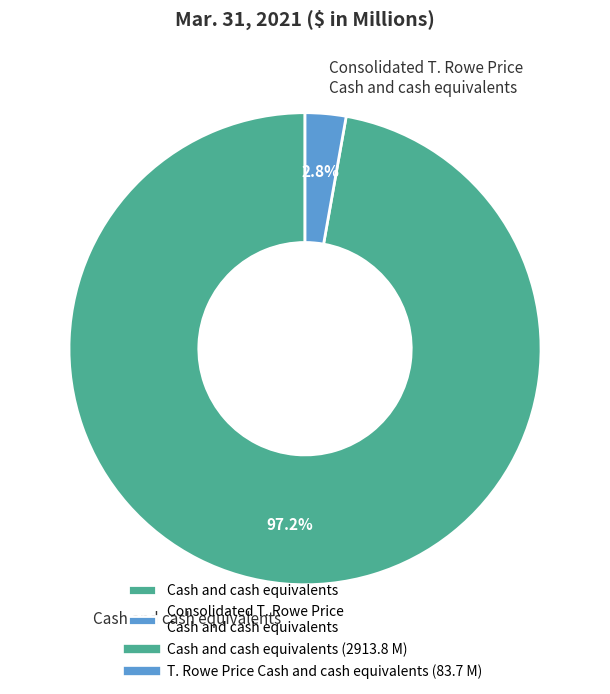

Which slice is the largest?

Cash and cash equivalents